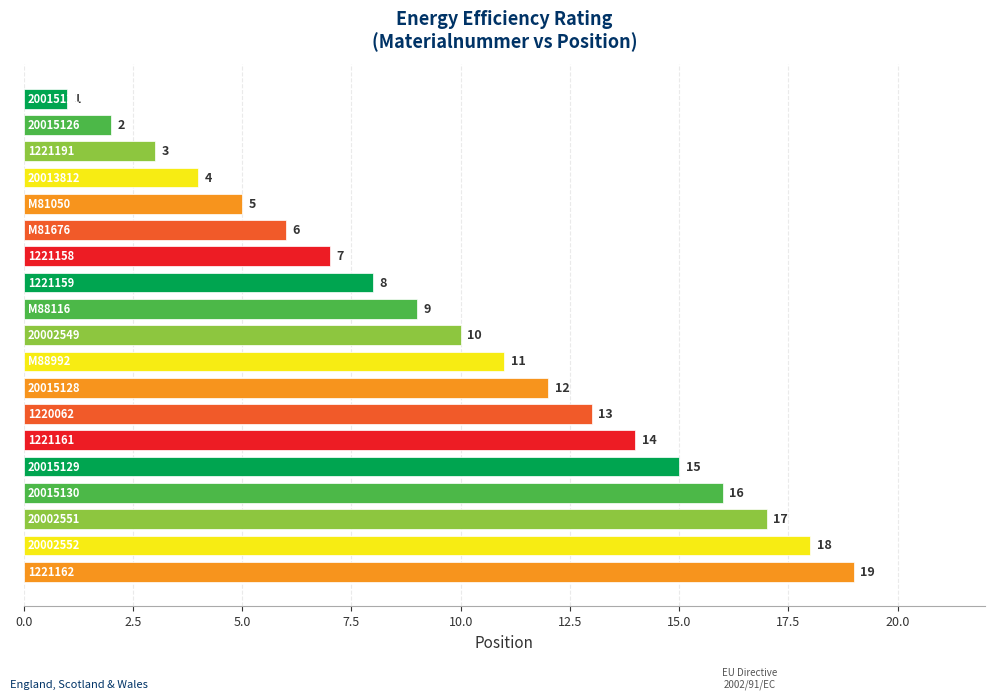

What is the value of the 17th bar from the top?

17